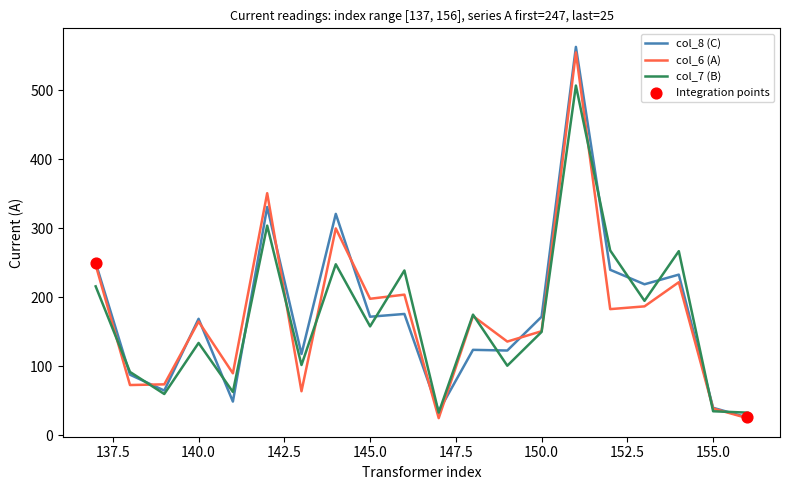

What is the minimum value for col_6 (A)?

25